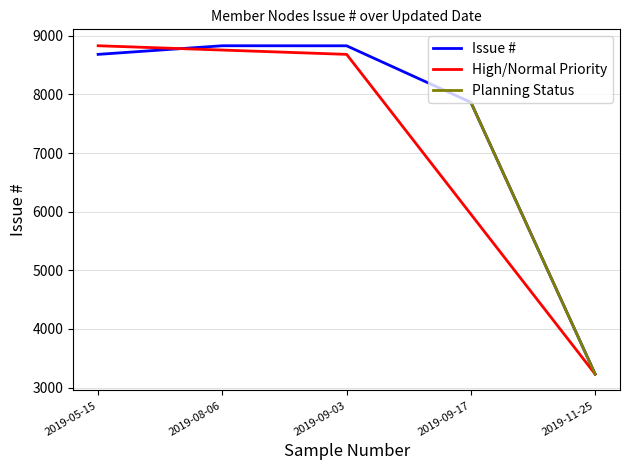

The value at 2019-11-25 is 5351. True or false?

False